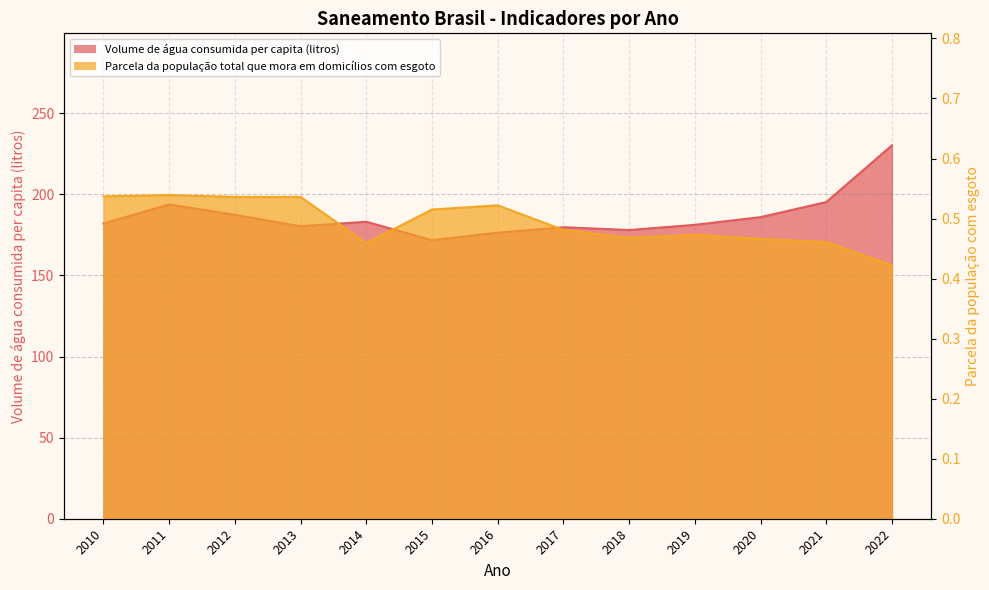

What is the value of the Parcela da população total que mora em domicílios com esgoto point at the 6th from the left?

0.5